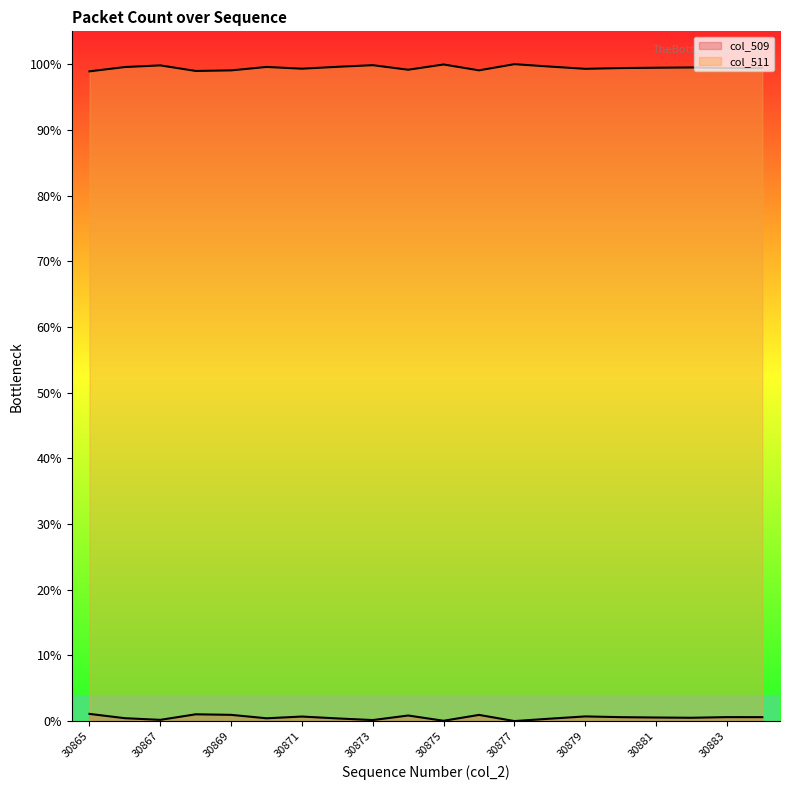

List the labels in order of col_511 value, smallest first.

30877, 30875, 30873, 30867, 30878, 30872, 30870, 30866, 30882, 30881, 30880, 30884, 30883, 30871, 30879, 30874, 30876, 30869, 30868, 30865